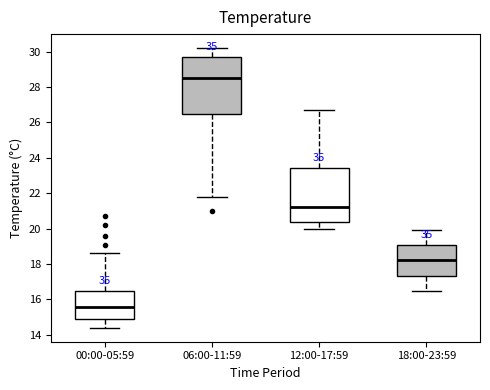

Reading left to right, transcribe this box plot: for each box, give where its median line is, the range the box spans, and where its two whiskers end, as read against the y-axis. The values are not printed on the chart, so give them approximately, as read against the axis.

00:00-05:59: median 15.6, box 15.0 to 16.4, whiskers 14.4 to 18.6
06:00-11:59: median 28.6, box 26.6 to 29.8, whiskers 21.8 to 30.2
12:00-17:59: median 21.2, box 20.4 to 23.4, whiskers 20.0 to 26.8
18:00-23:59: median 18.2, box 17.4 to 19.0, whiskers 16.6 to 20.0